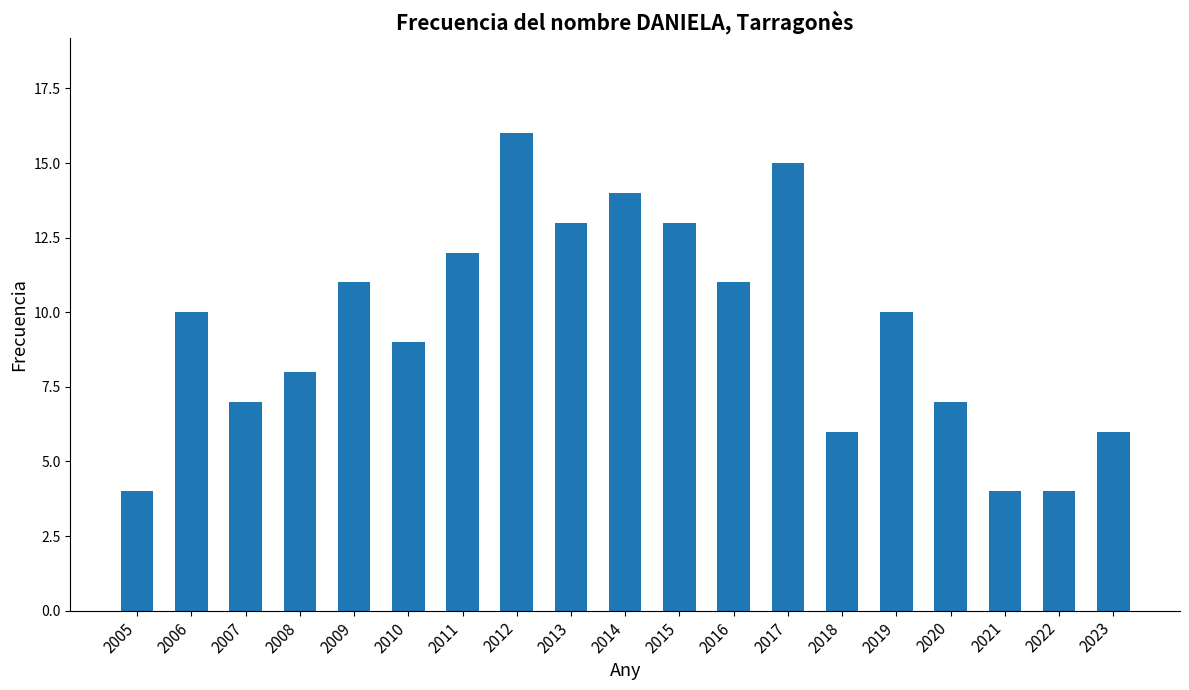

The value at 2011 is 7. True or false?

False